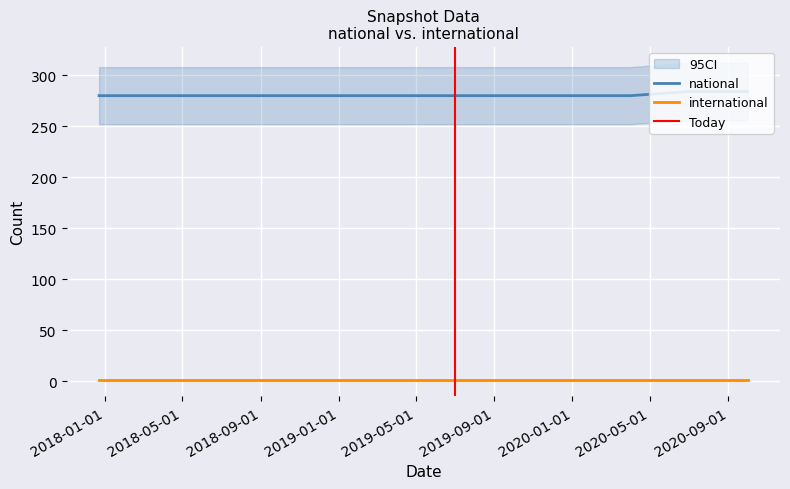

The chart shows a value of 280 at 2018-04-09. True or false?

True